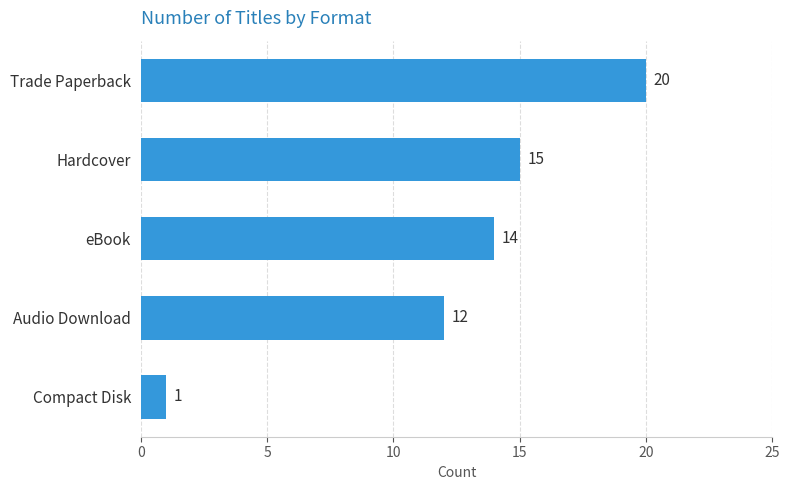

What is the sum of all values?

62